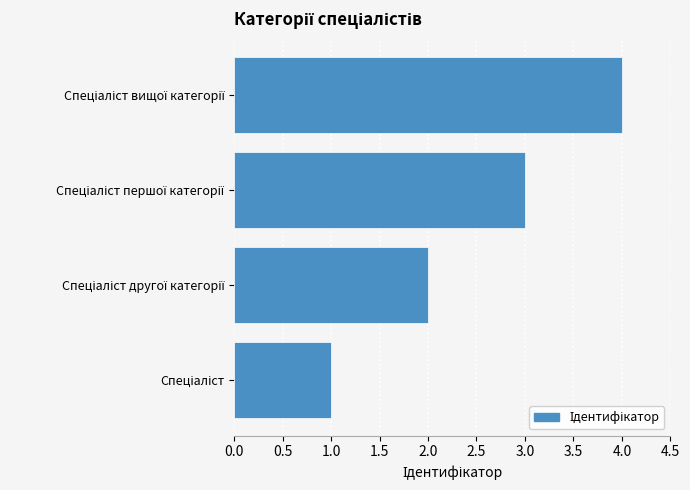

What is the sum of all values?

10